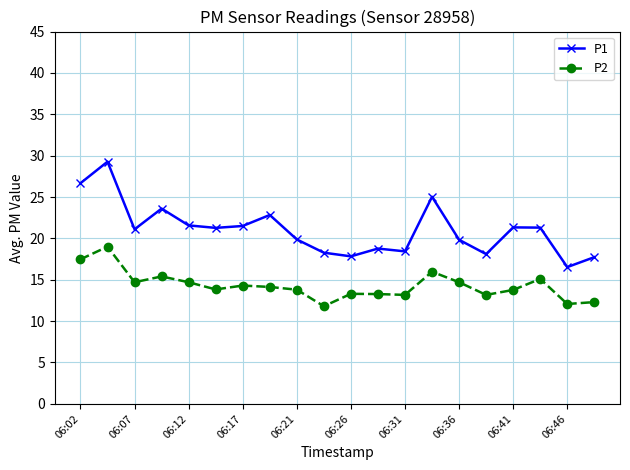

How many data points does each series have?

20